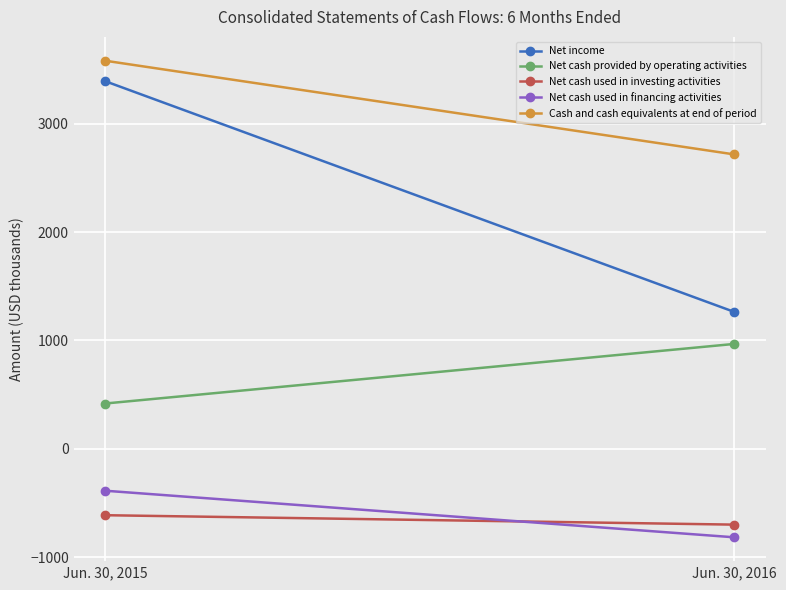

What is the sum of all Cash and cash equivalents at end of period values?

6297